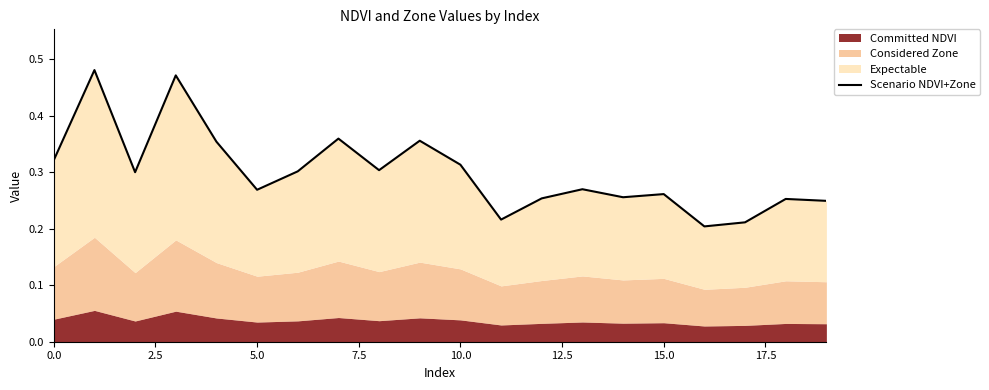

What is the difference between the maximum and second lowest values?

0.3